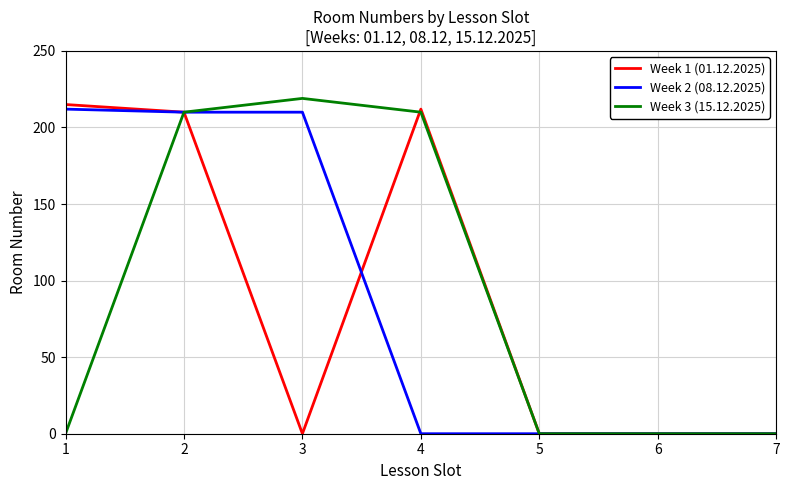

Reading right to left, extract all data points from this chart.

Week 1 (01.12.2025): 0	0	0	212	0	210	215
Week 2 (08.12.2025): 0	0	0	0	210	210	212
Week 3 (15.12.2025): 0	0	0	210	219	210	0